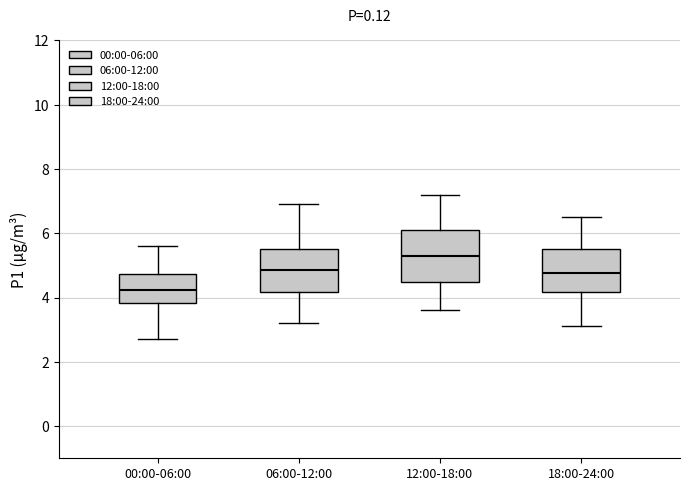

Where is the lower edge of the box for 00:00-06:00 on the y-axis? The values are not printed on the chart, so give them approximately, as read against the axis.

3.8